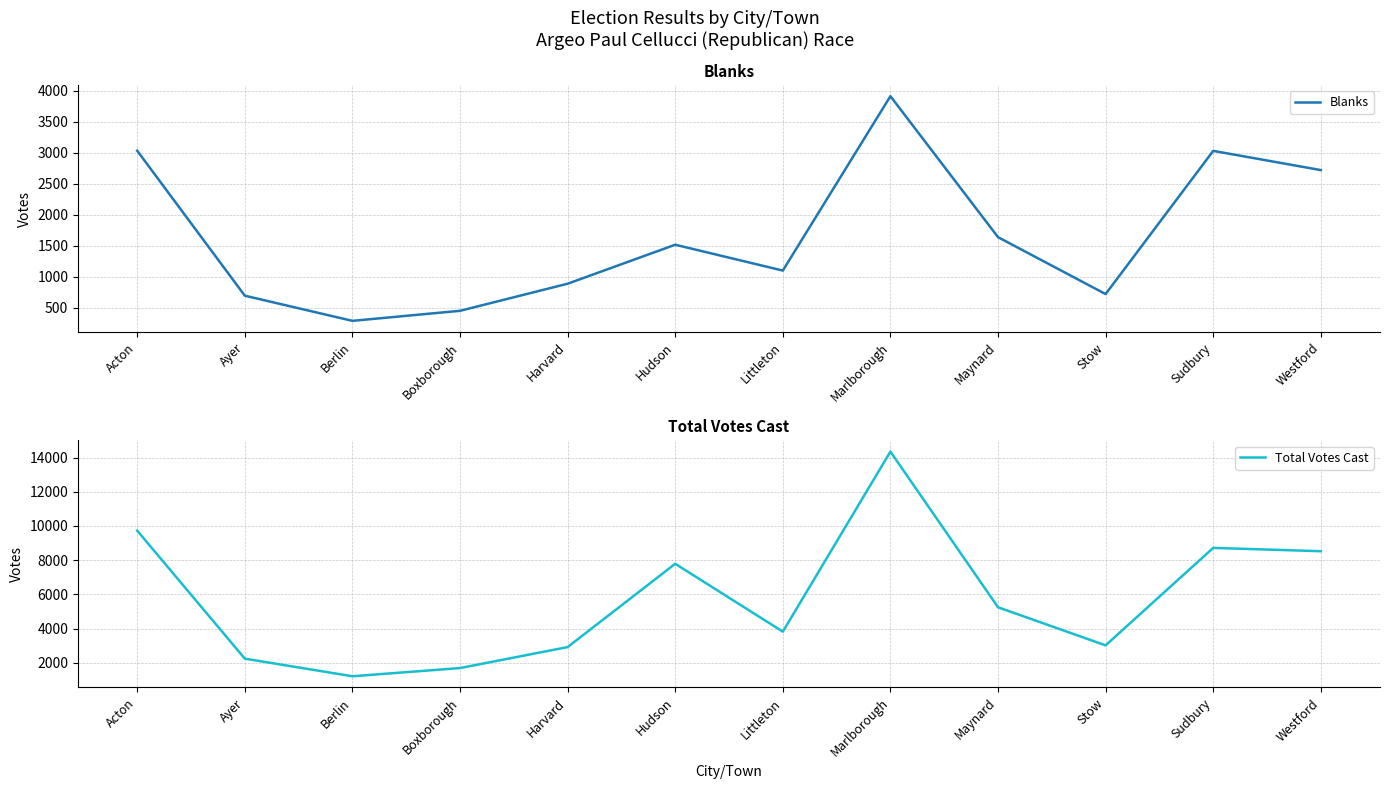

List the series in order of their peak value, lowest first.

Blanks, Total Votes Cast